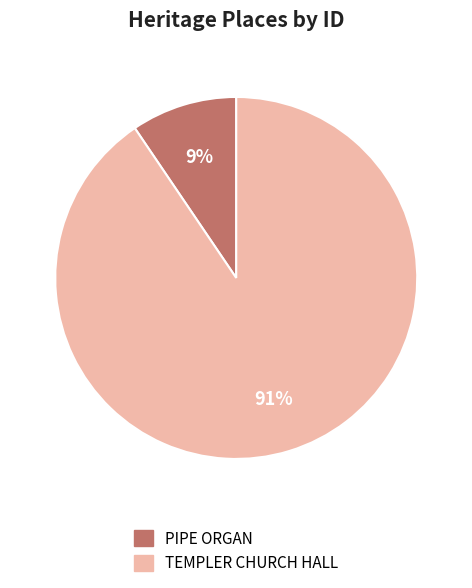

What is the ratio of the value at PIPE ORGAN to the value at TEMPLER CHURCH HALL?

0.1